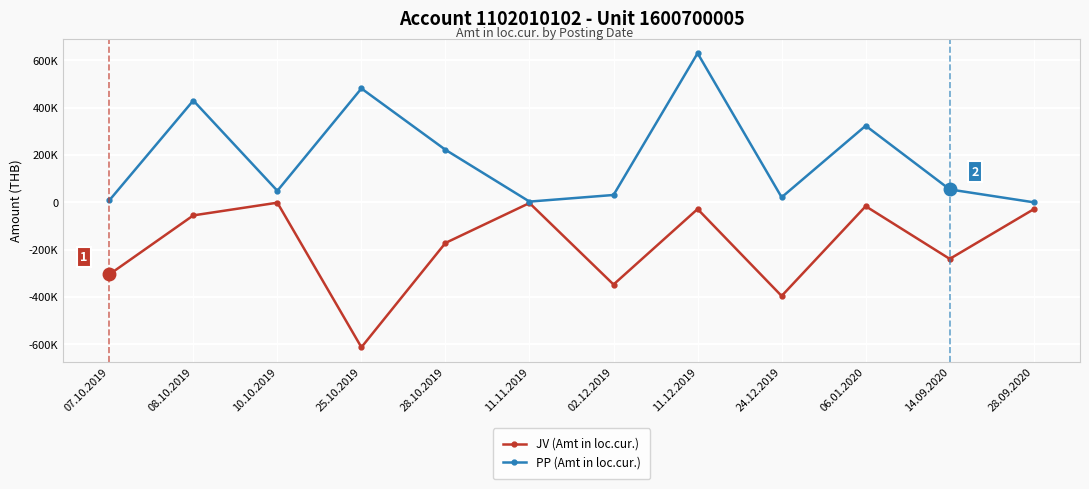

Which category has the lowest value in the JV (Amt in loc.cur.) series?

25.10.2019